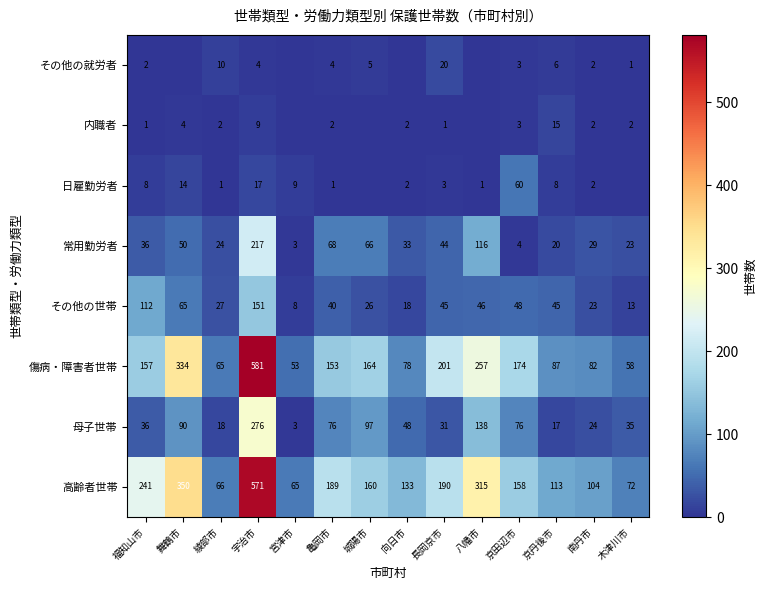

What is the sum of the 母子世帯 values at 京田辺市 and 京丹後市?

93